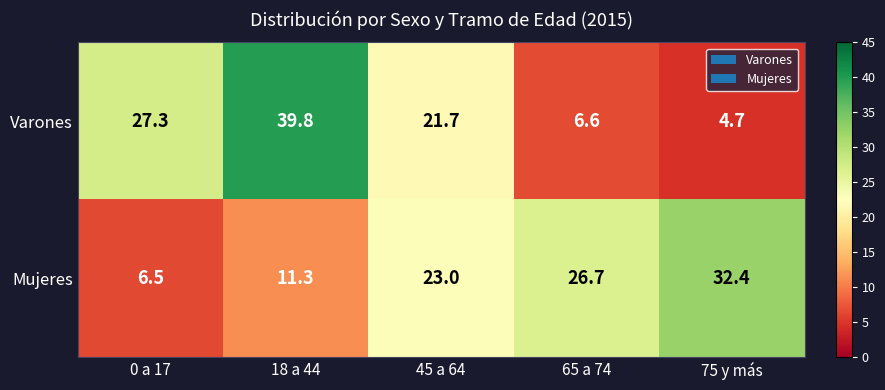

Rank the series at 45 a 64 from highest to lowest value.

Mujeres, Varones